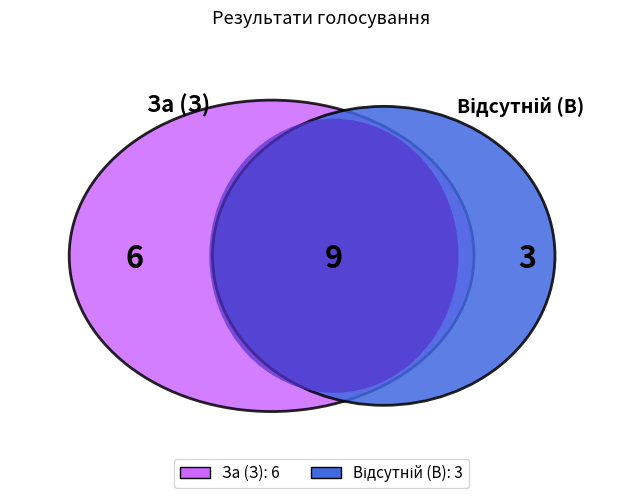

Count the number of slices in the pie.

2